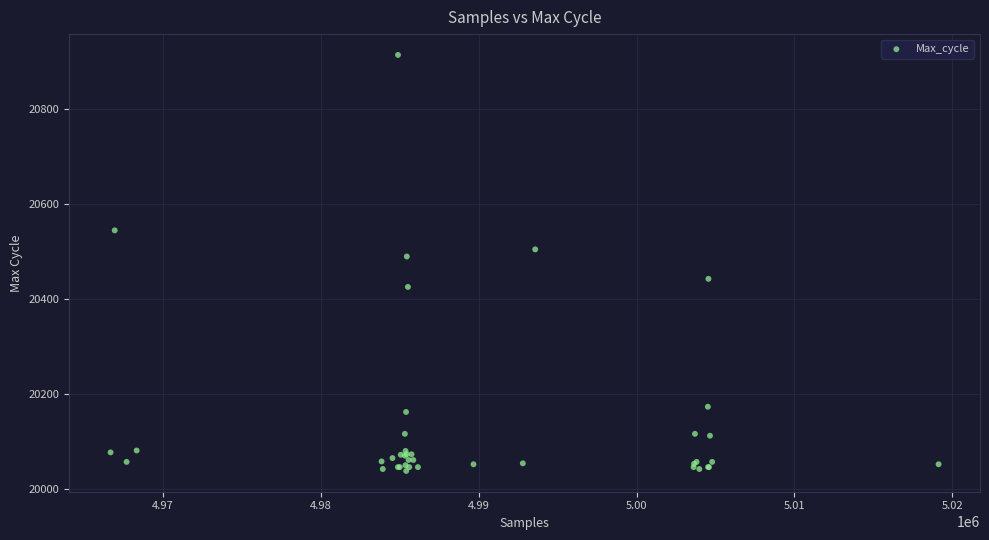

What Y value in the scatter plot is closest to 20475?

20489